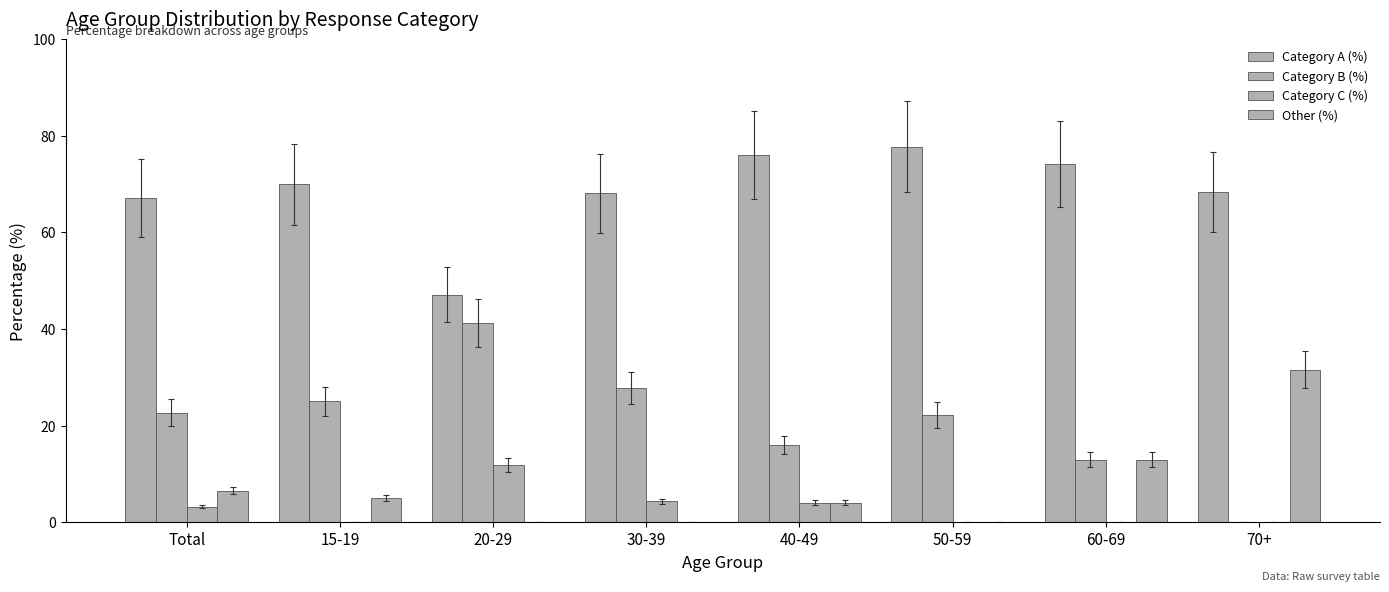

Reading left to right, transcribe all the data shown in this chart.

Category A (%): 67.1	70.0	47.1	68.1	76.0	77.8	74.2	68.4
Category B (%): 22.7	25.0	41.2	27.7	16.0	22.2	12.9	0.0
Category C (%): 3.2	0.0	11.8	4.3	4.0	0.0	0.0	0.0
Other (%): 6.5	5.0	0.0	0.0	4.0	0.0	12.9	31.6